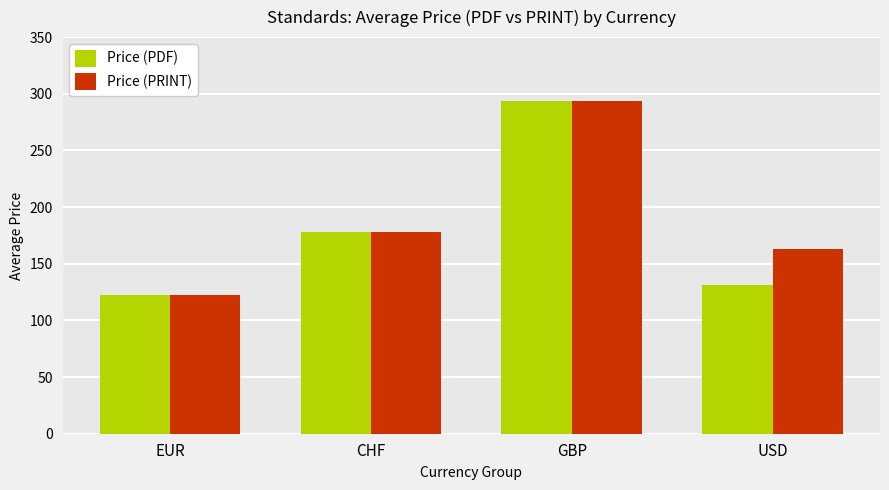

What value does the Price (PRINT) series have at EUR?

122.2